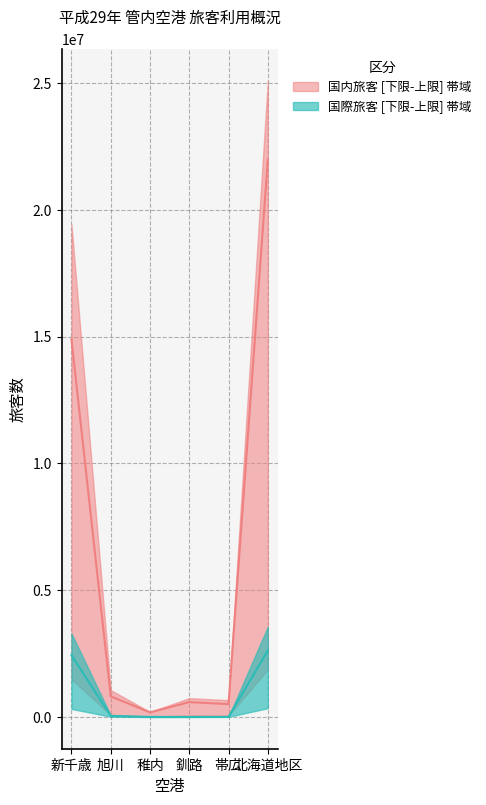

Which has a higher value, 新千歳 or 稚内?

新千歳